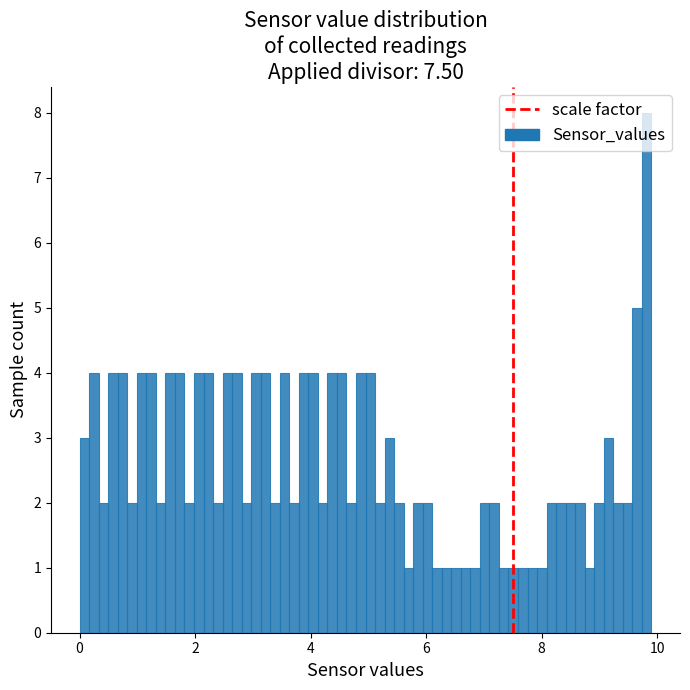

Read against the x-axis, roughly where is the centre of the tallest bar?

9.8